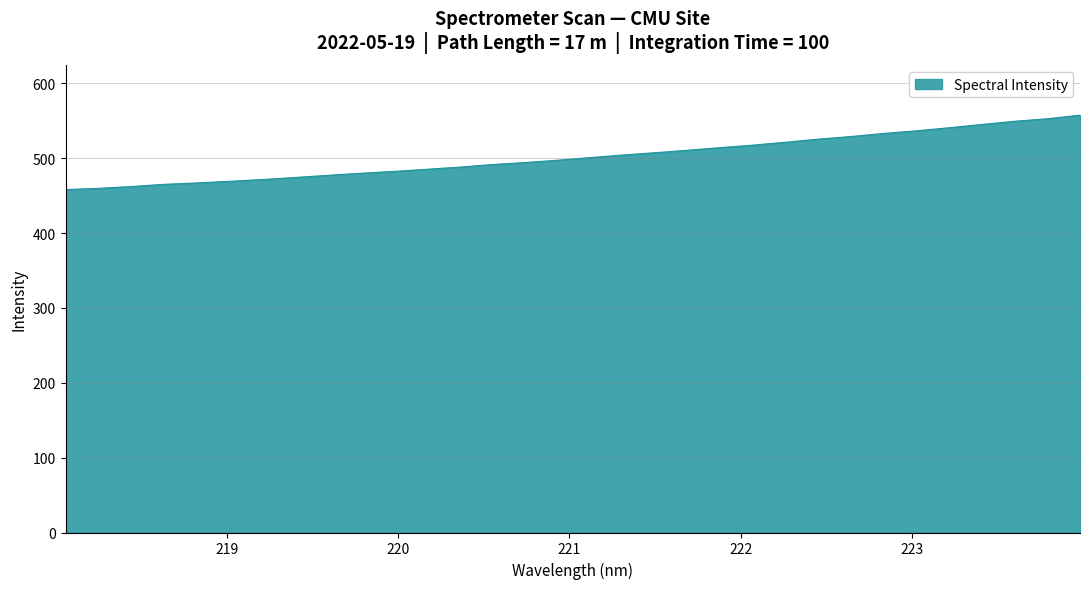

What is the smallest value displayed?

458.2